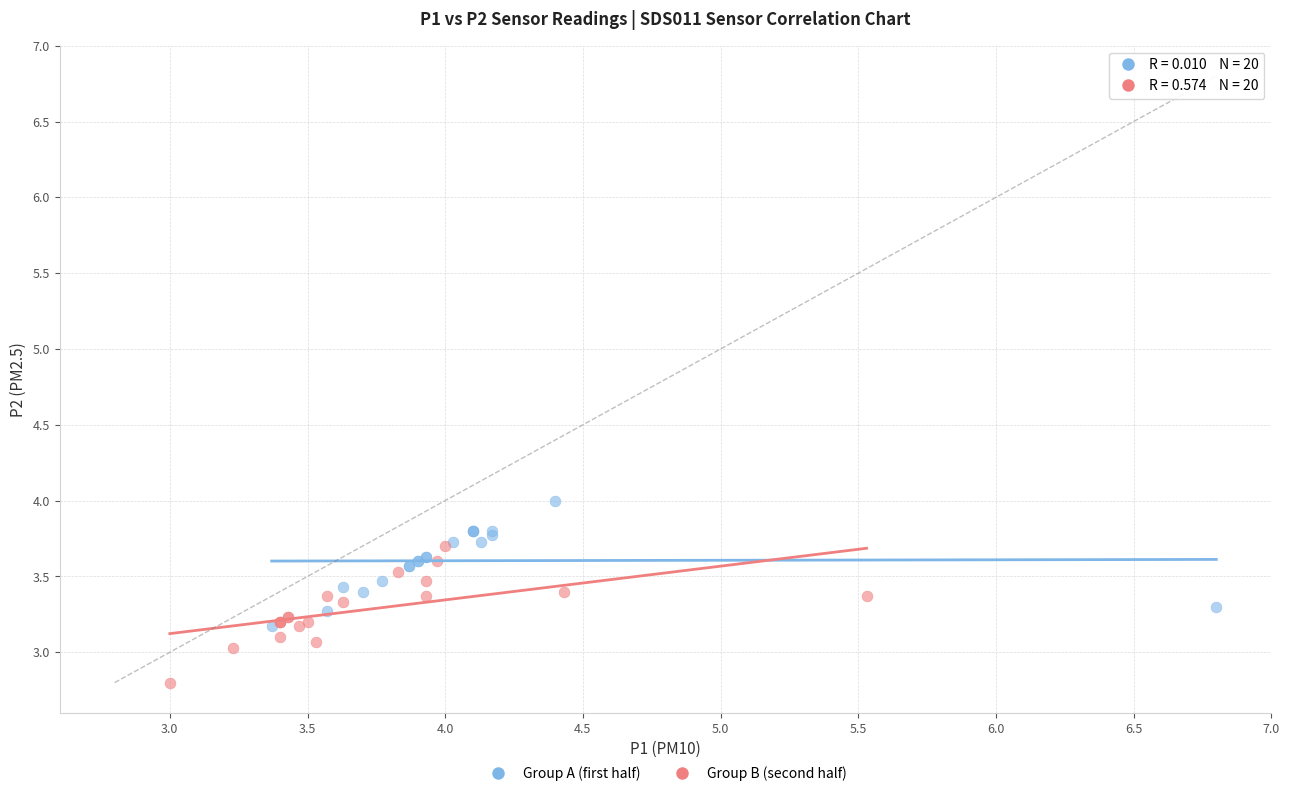

What are all the series names shown in the legend?

Group A (first half), Group B (second half)